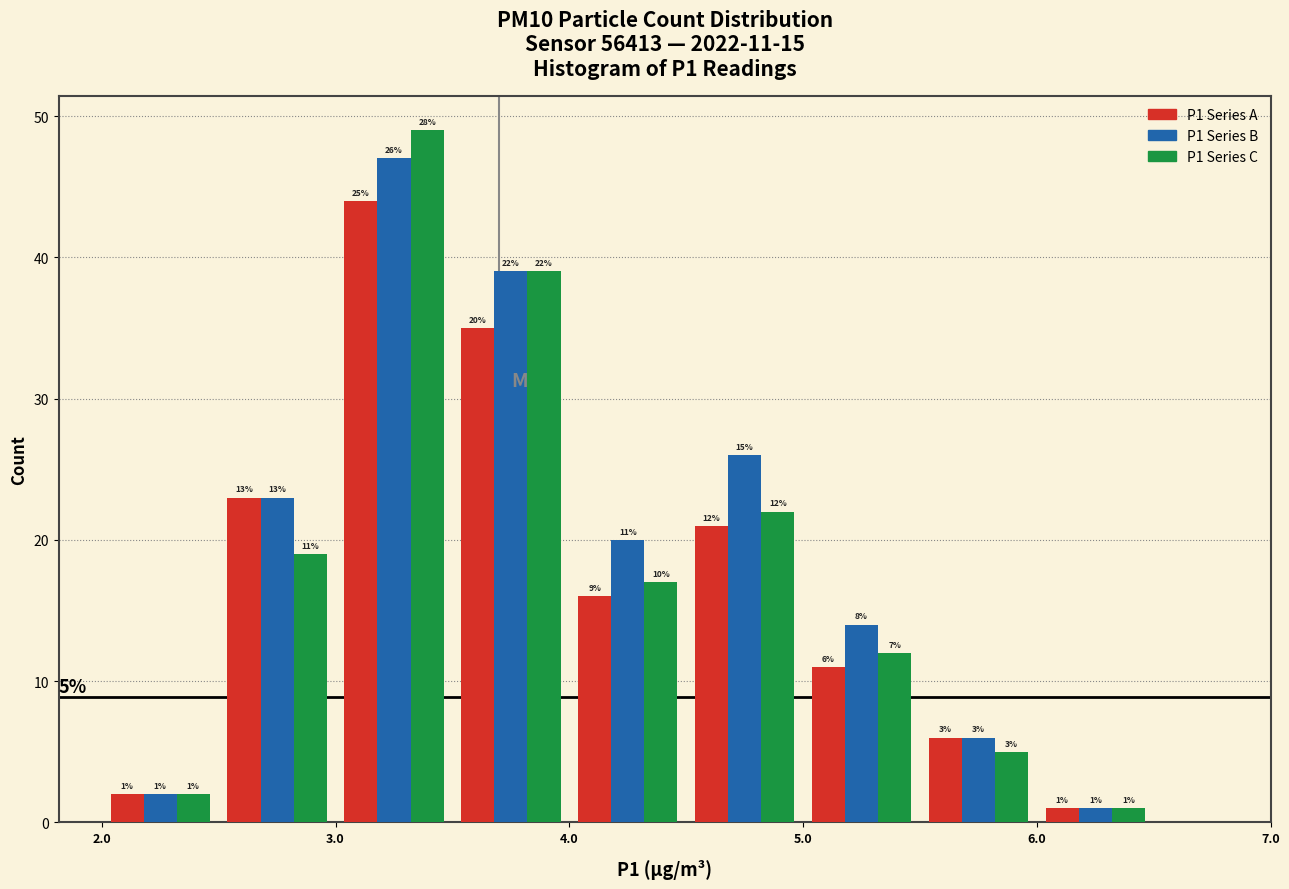

In the P1 Series B series, which range on the x-axis has the tallest bar?

3.0 to 3.5